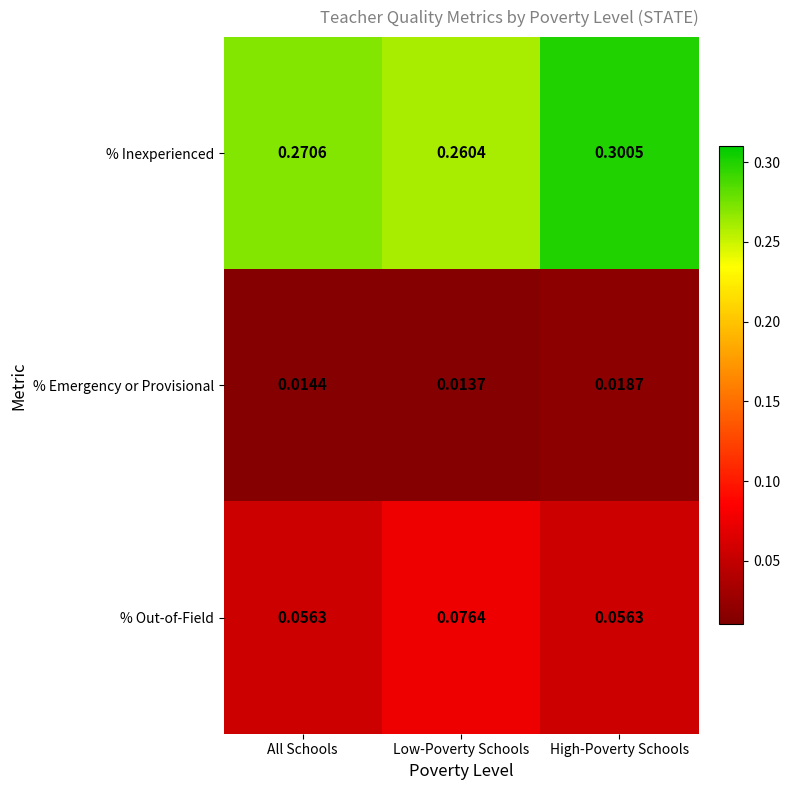

Which series has the largest range (max minus min)?

% Inexperienced